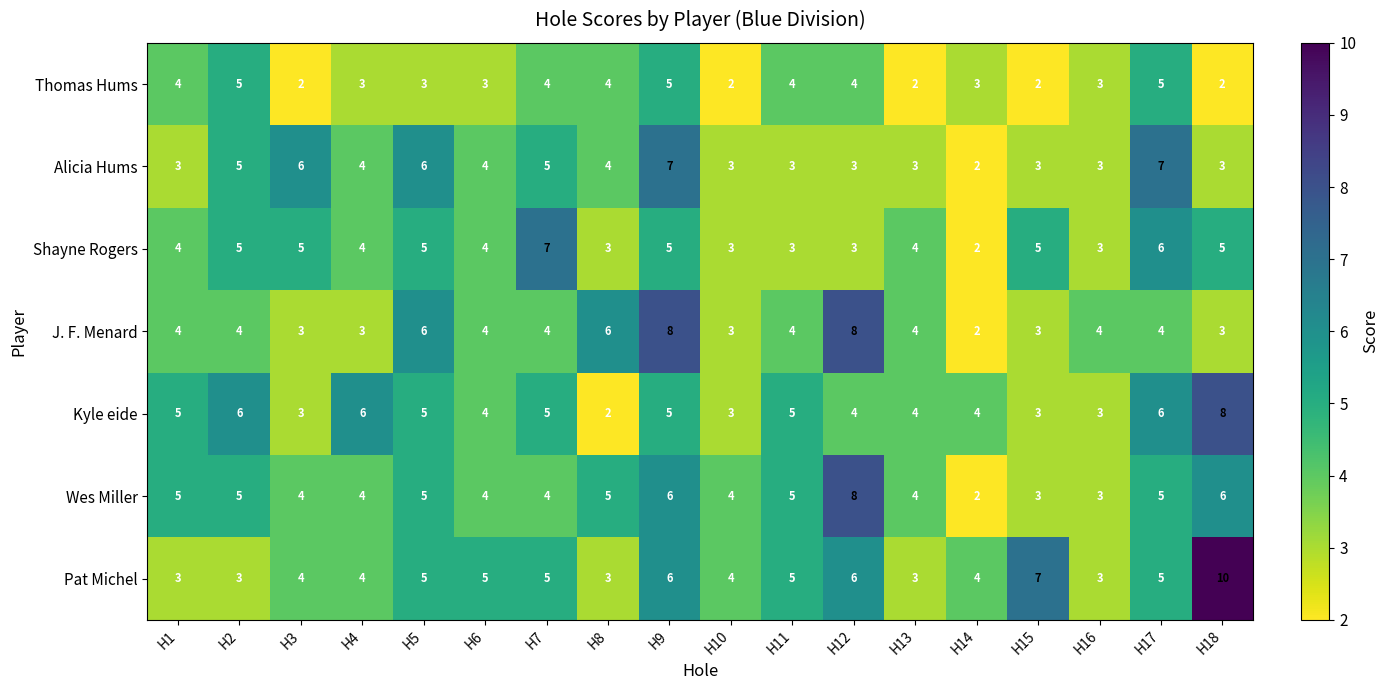

Which series changed the most between H4 and H10?

Kyle eide